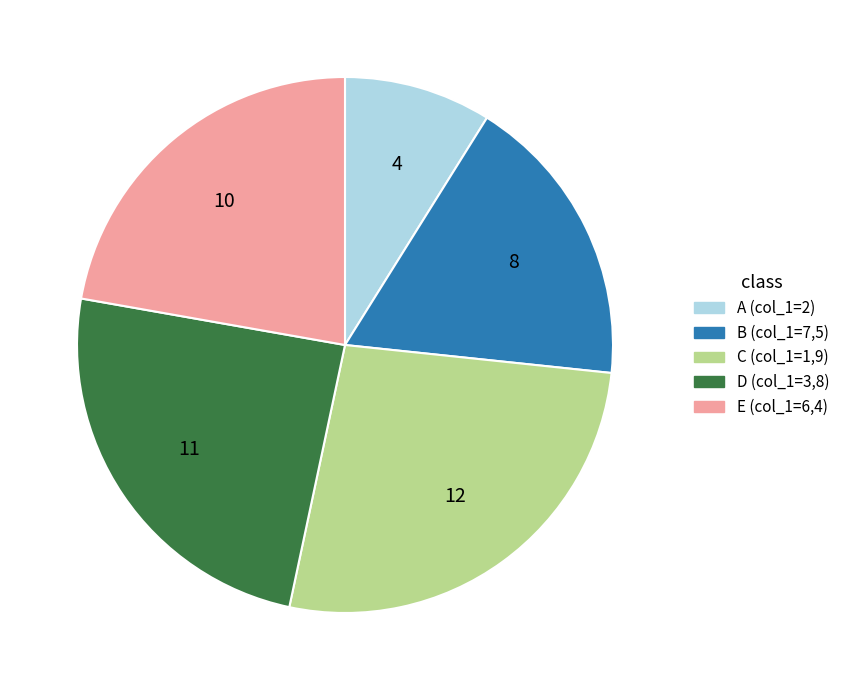

Count the number of slices in the pie.

5